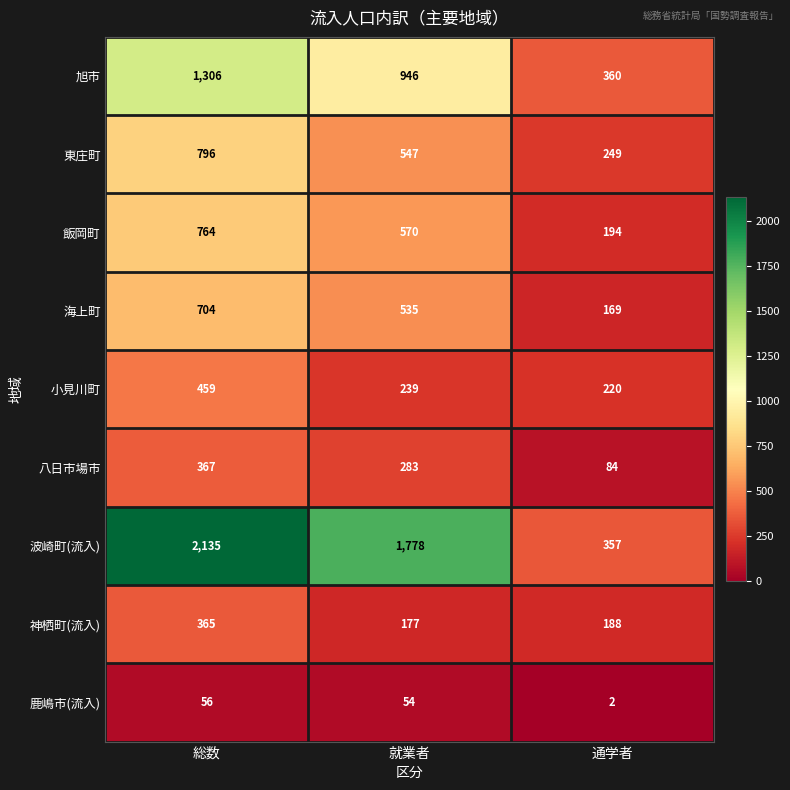

What is the difference between the maximum and minimum values in the 東庄町 series?

547